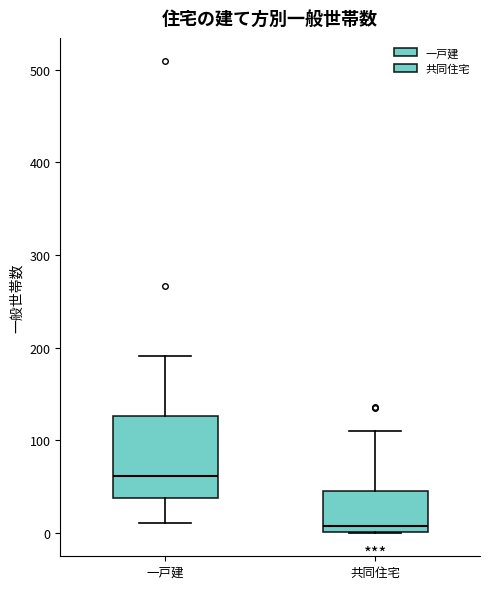

Which box has the lowest median line?

共同住宅